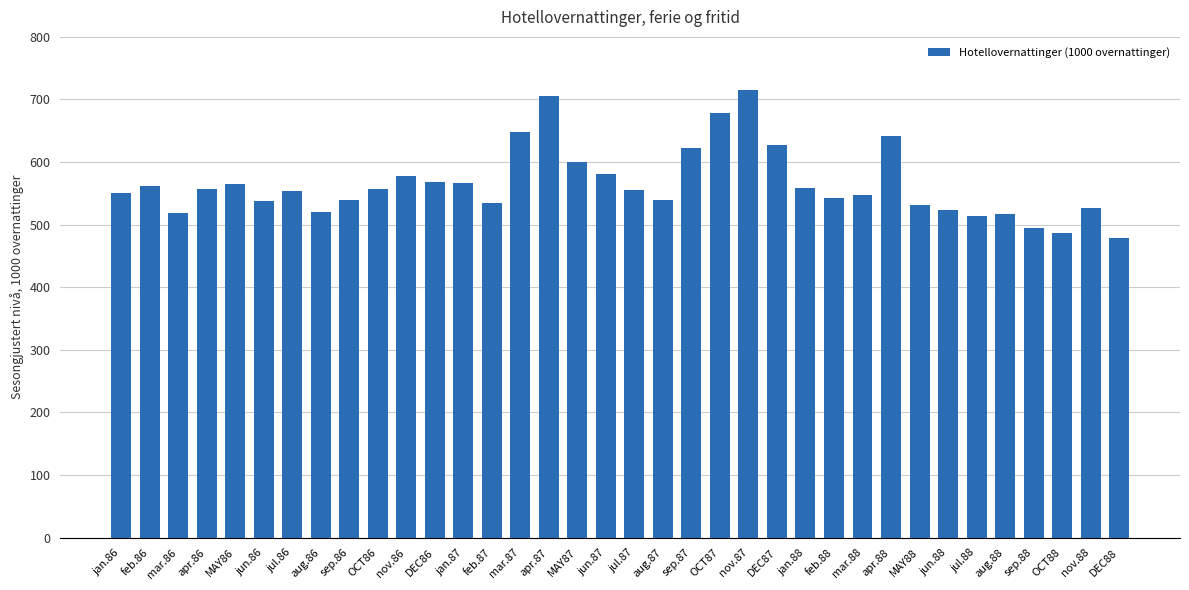

Approximately how many times larger is the value at jun.87 compared to apr.88?

0.9